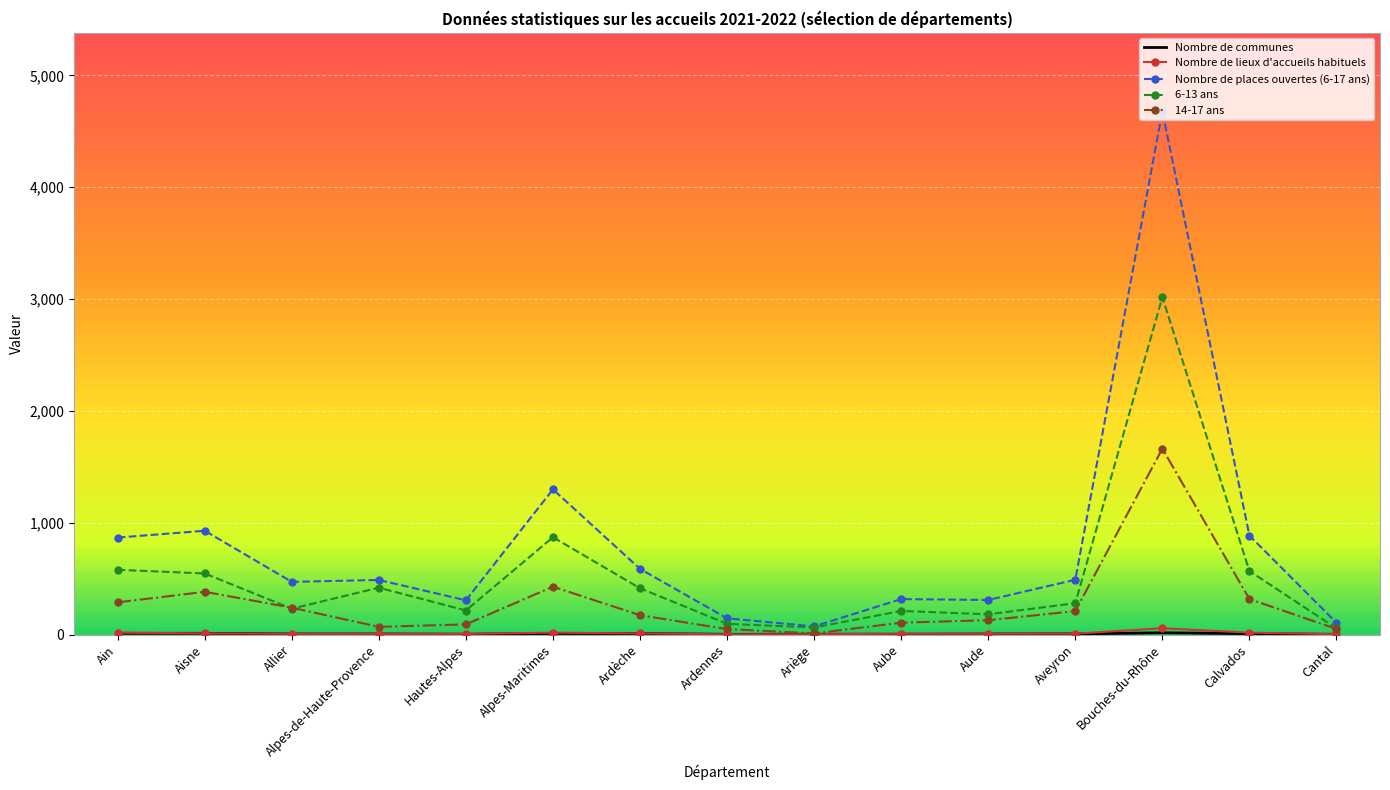

Which label corresponds to the largest value in the chart?

Bouches-du-Rhône